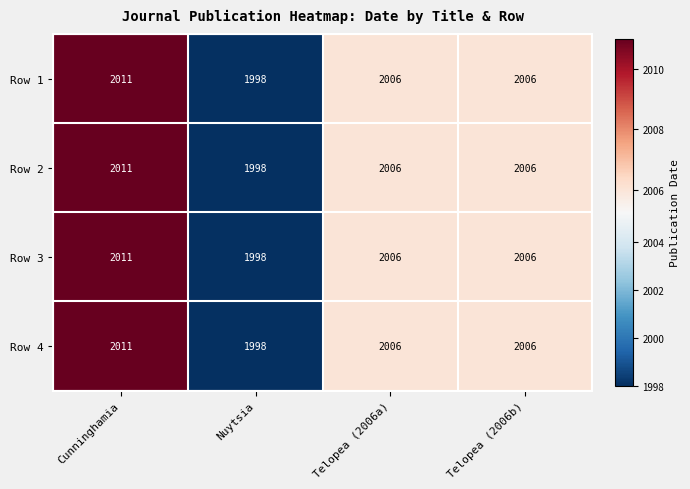

Count the number of categories in the chart.

4